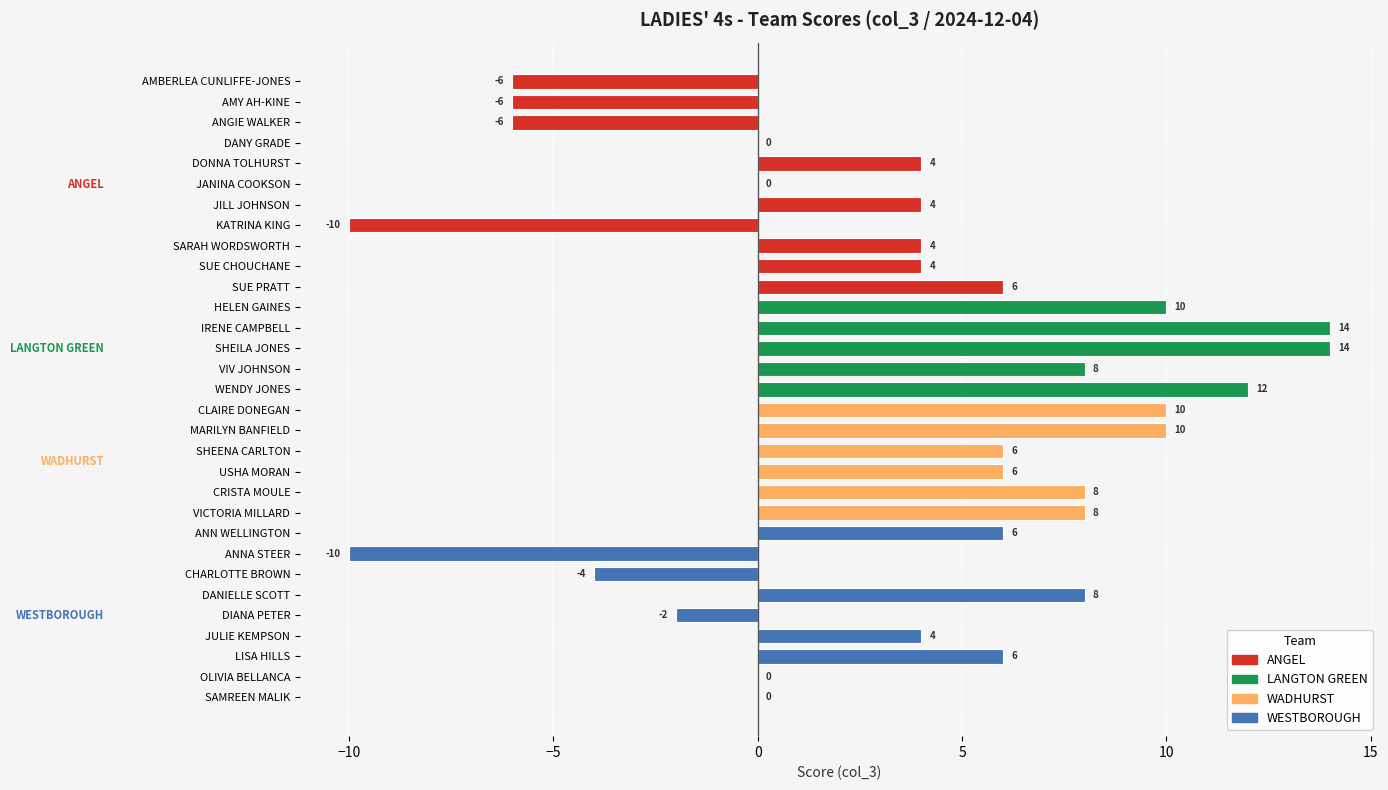

Between ANN WELLINGTON and DANIELLE SCOTT, which is larger?

DANIELLE SCOTT